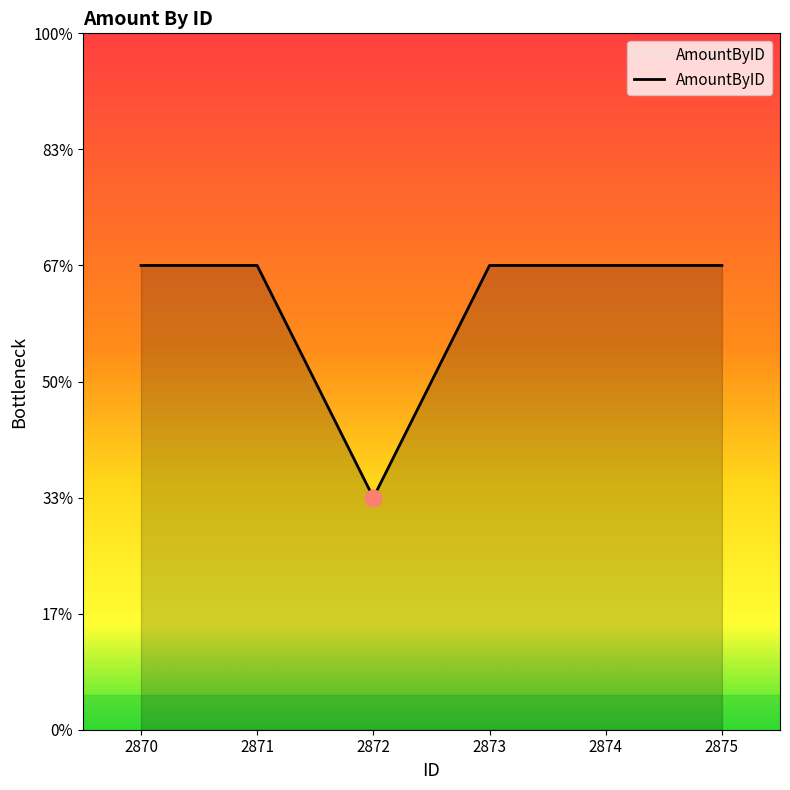

Does the chart display data point markers on the line(s)?

No